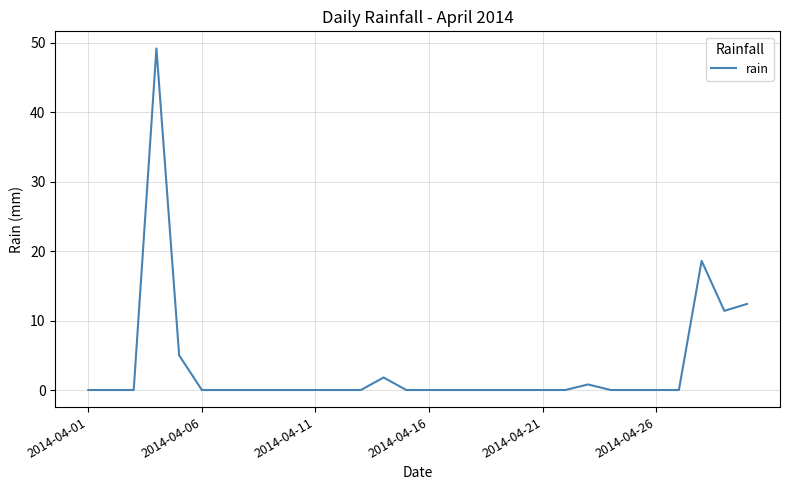

What is the greatest value displayed?

49.2